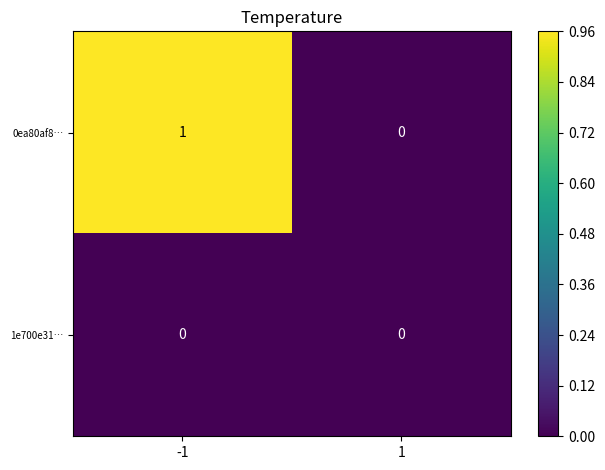

Which series has the largest total across all categories?

0ea80af8…